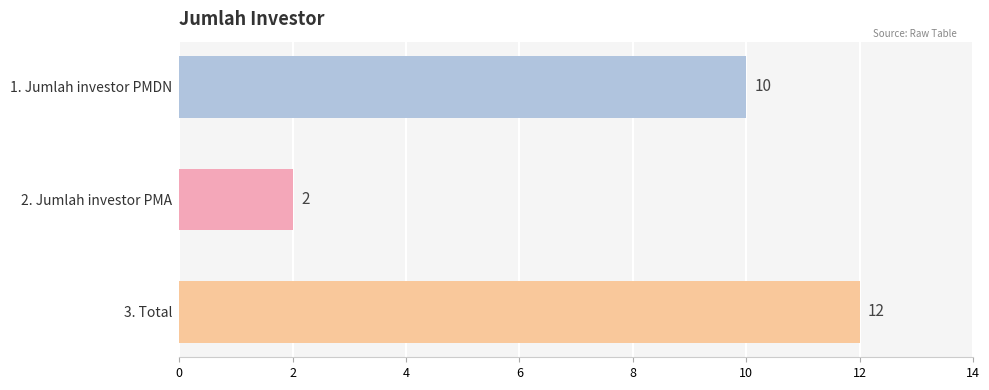

The chart shows a value of 2 at 2. Jumlah investor PMA. True or false?

True